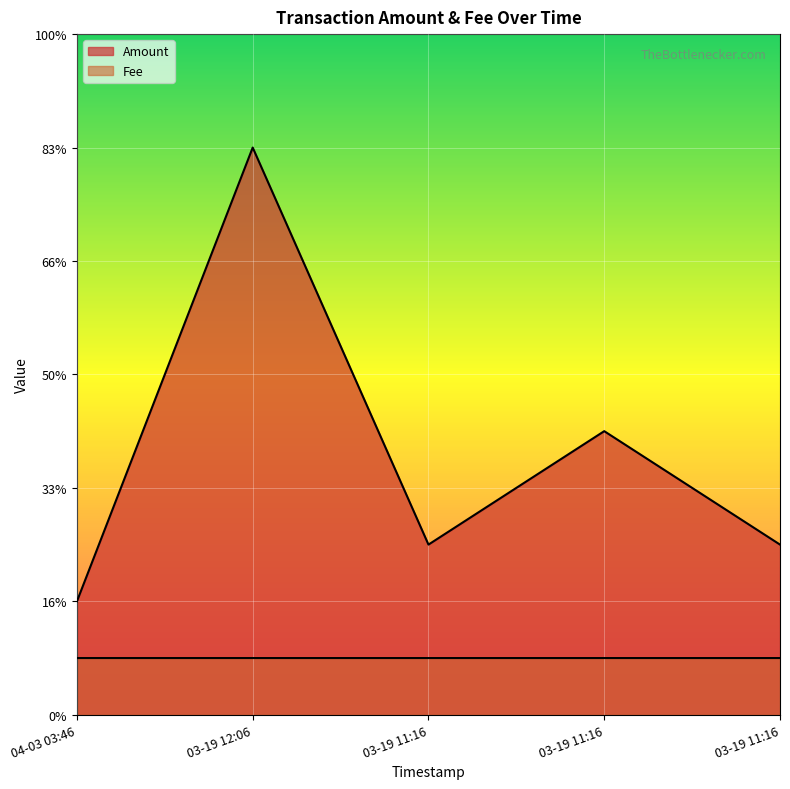

Rank the series by their maximum value, from lowest to highest.

Fee, Amount